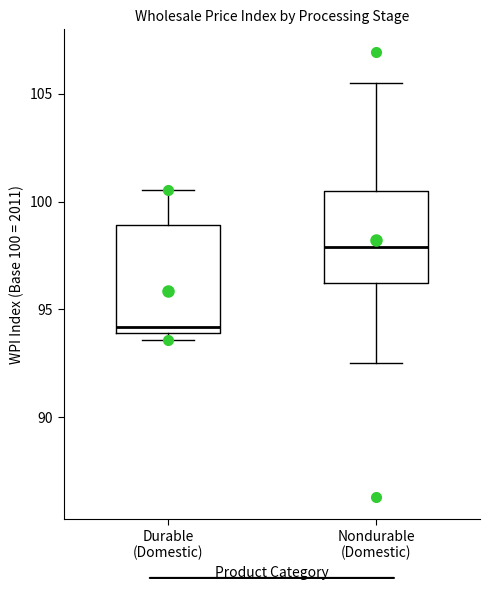

Where does the median line of the box for Nondurable (Domestic) sit on the y-axis? The values are not printed on the chart, so give them approximately, as read against the axis.

98.0